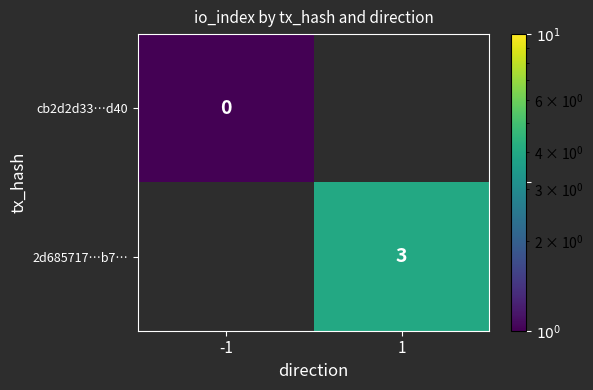

Which has a higher value, -1 or 1?

1